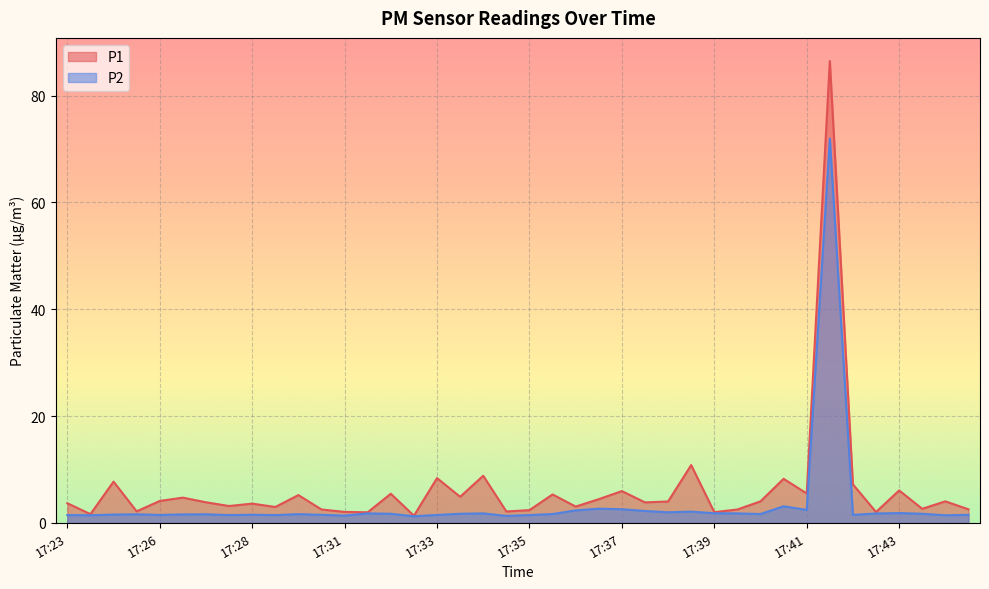

Is it true that P1 equals 3.8 at 17:41?

False